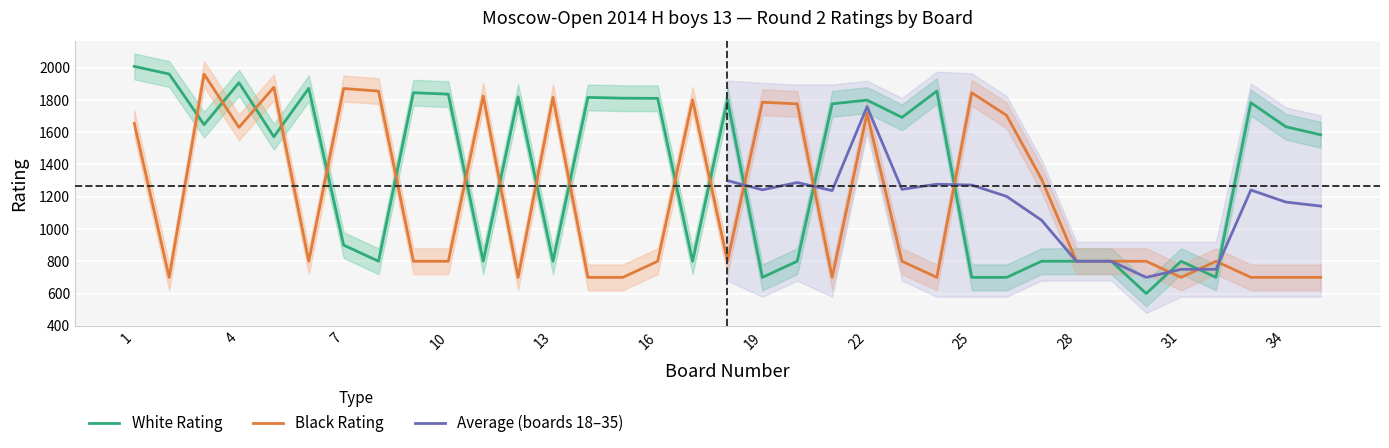

What is the average value of the Black Rating series?

1184